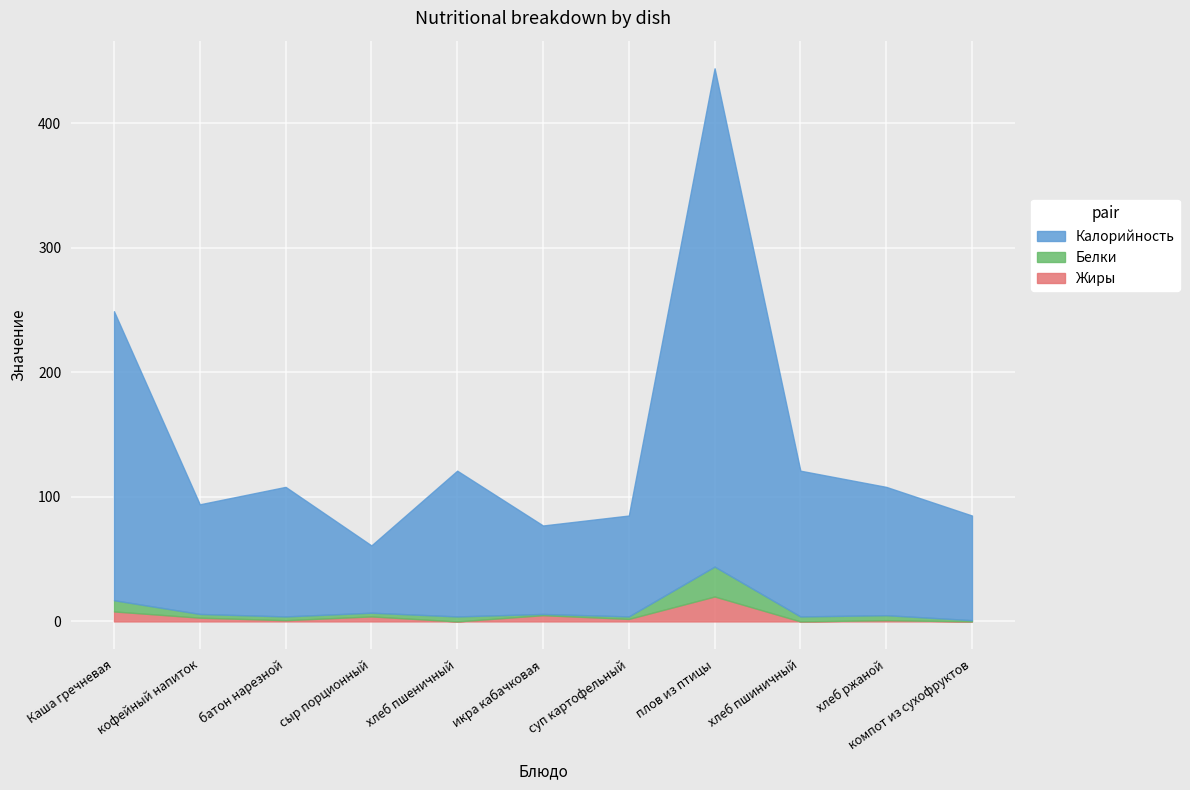

Which category has the lowest value across all series?

хлеб пшеничный